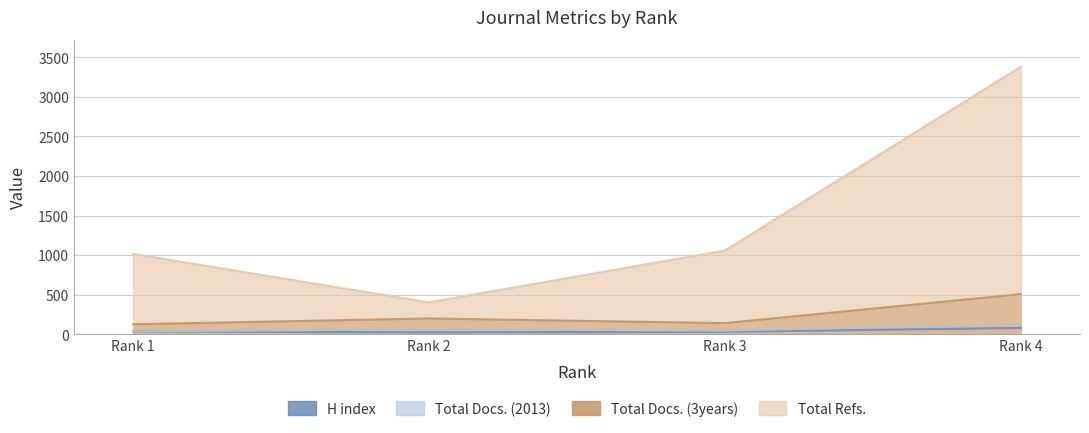

What value does the Total Refs. series have at Rank 2, to the nearest 100?

400